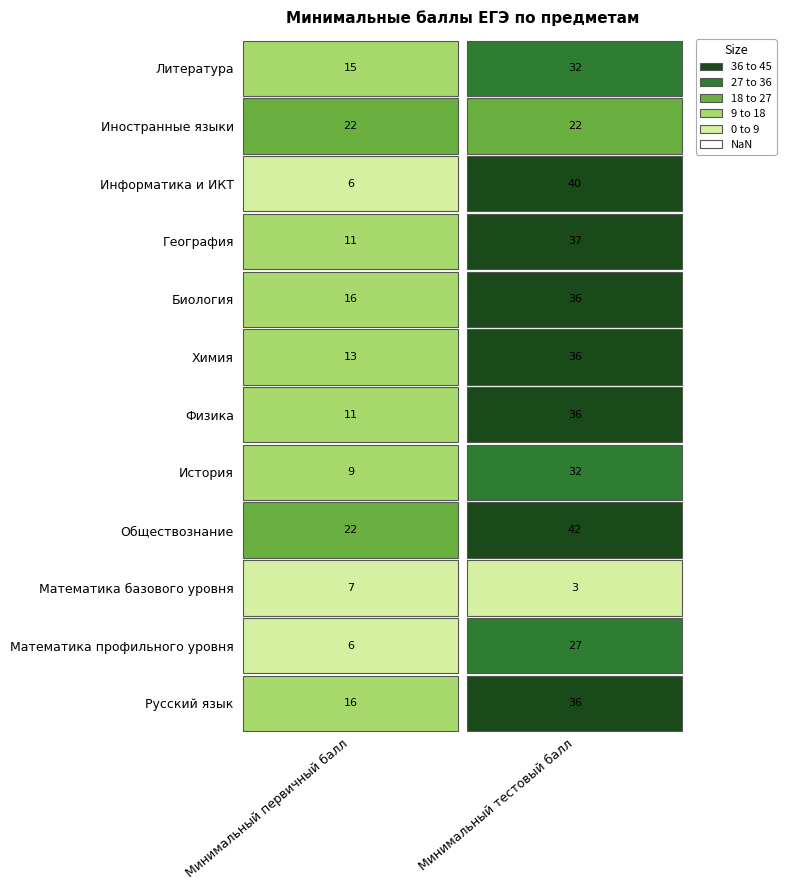

Reading right to left, what are all the values shown in this chart?

Русский язык: 36	16
Математика профильного уровня: 27	6
Математика базового уровня: 3	7
Обществознание: 42	22
История: 32	9
Физика: 36	11
Химия: 36	13
Биология: 36	16
География: 37	11
Информатика и ИКТ: 40	6
Иностранные языки: 22	22
Литература: 32	15